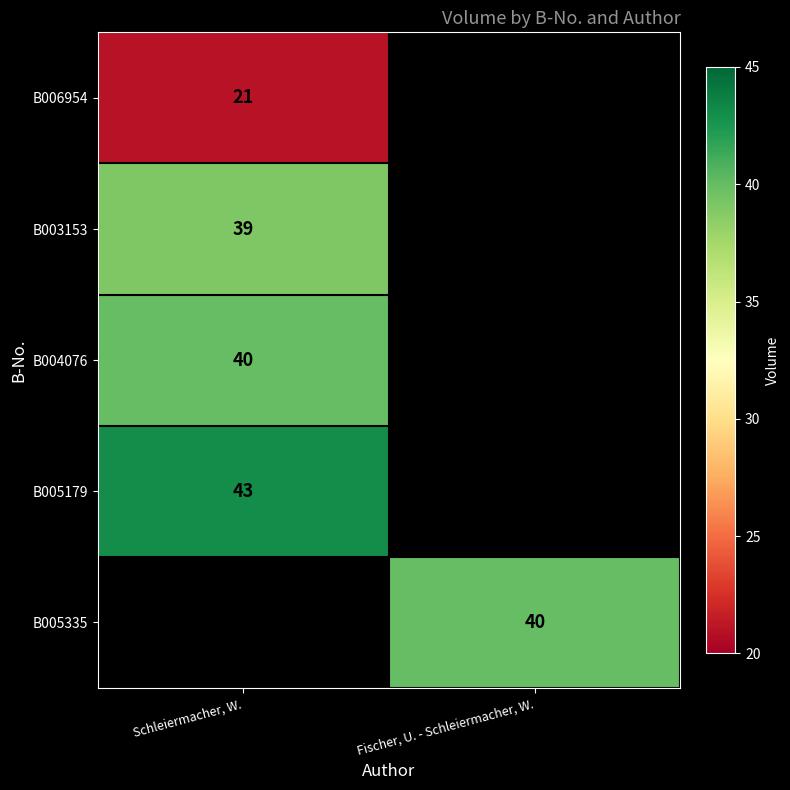

Is it true that B004076 equals 40 at Schleiermacher, W.?

True